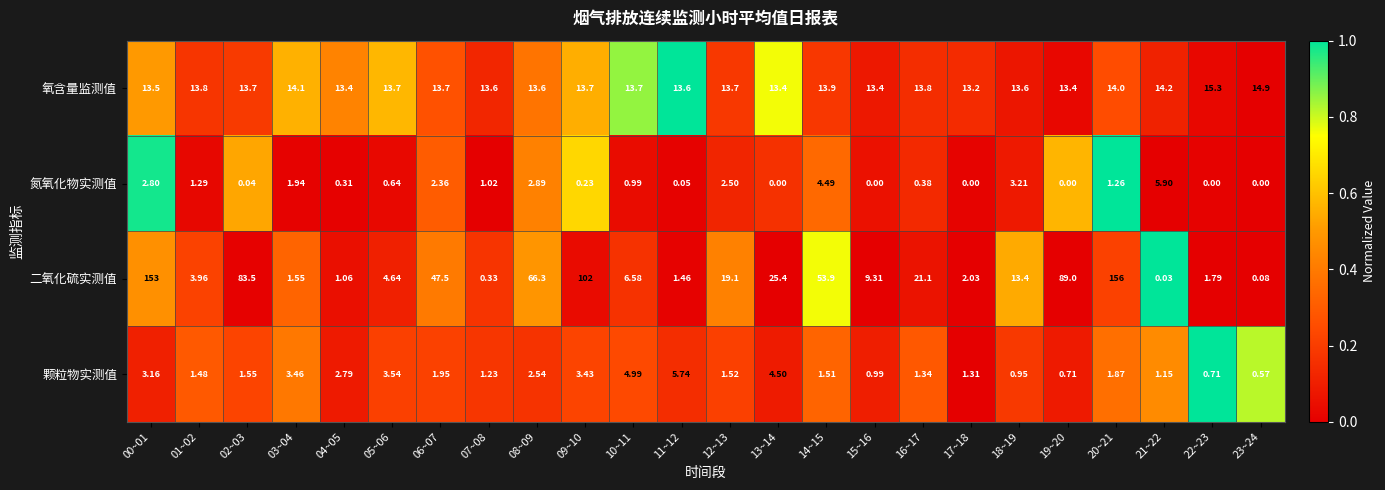

What is the total value across all series at 04~05?

17.6